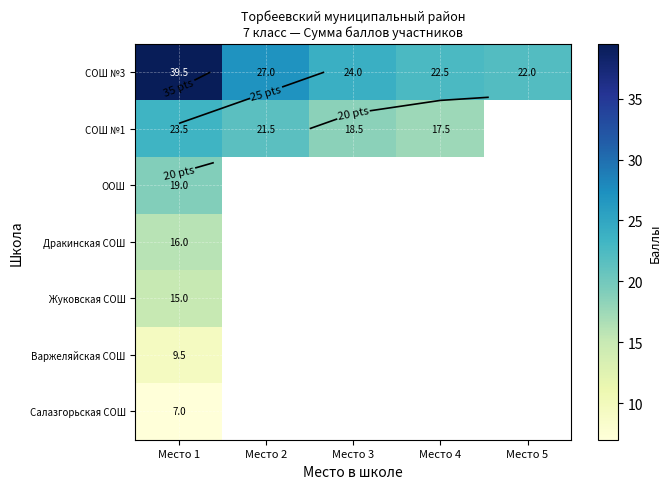

Which has a higher value, Место 1 or Место 3?

Место 1